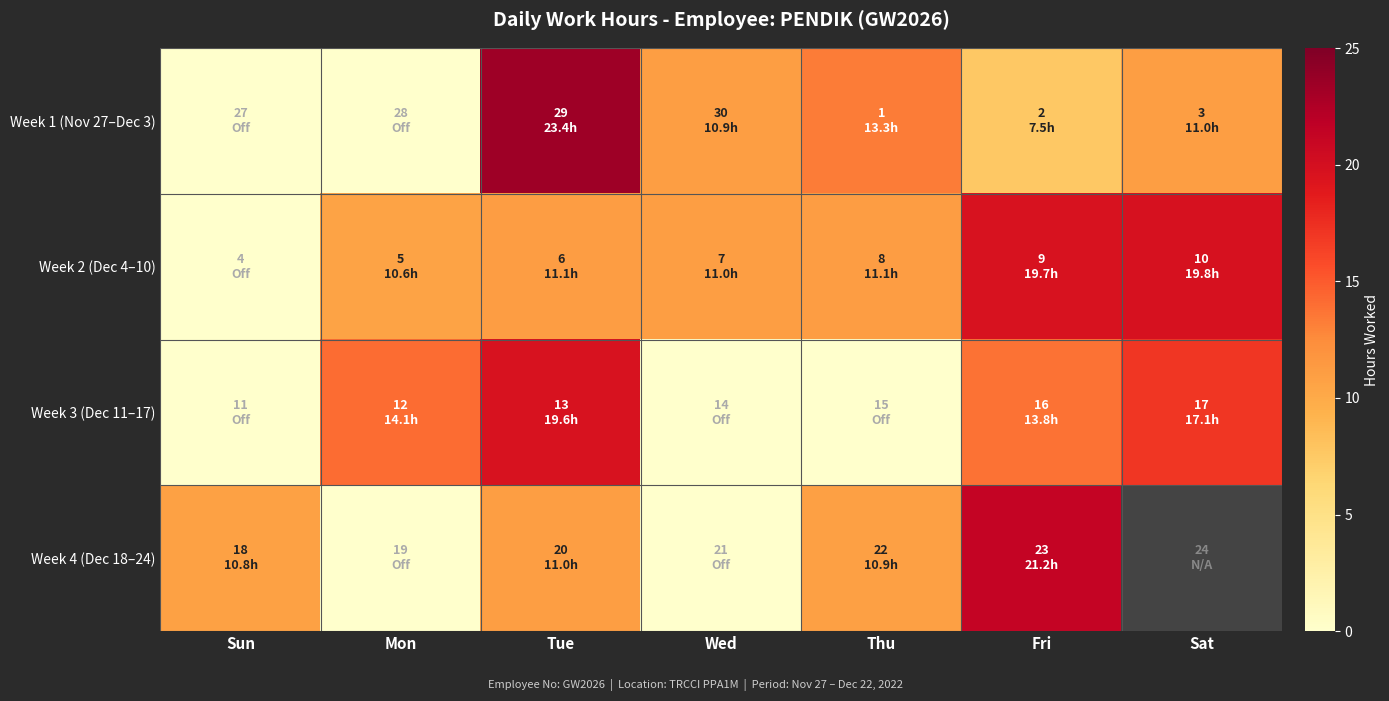

The value of Week 4 (Dec 18–24) at Thu is 15.7. True or false?

False